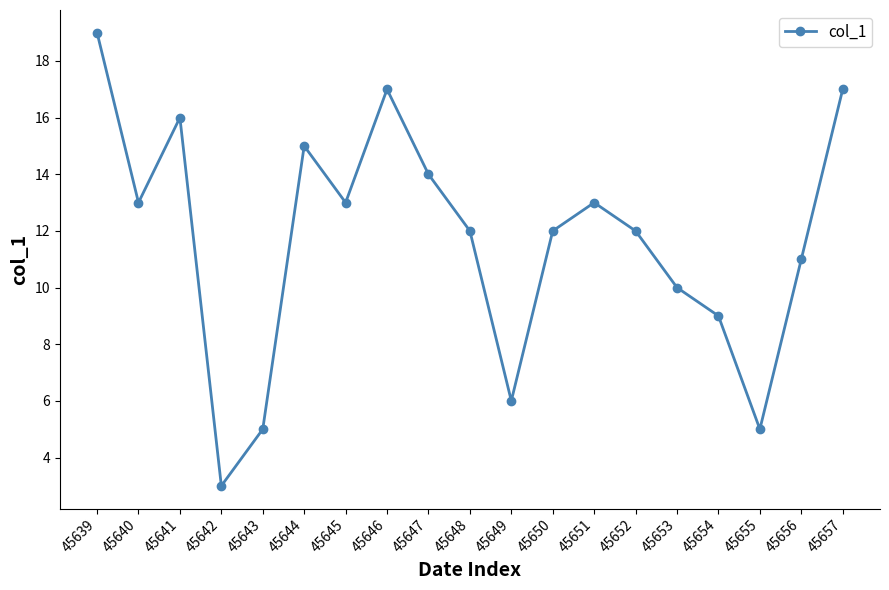

Does the chart display data point markers on the line(s)?

Yes